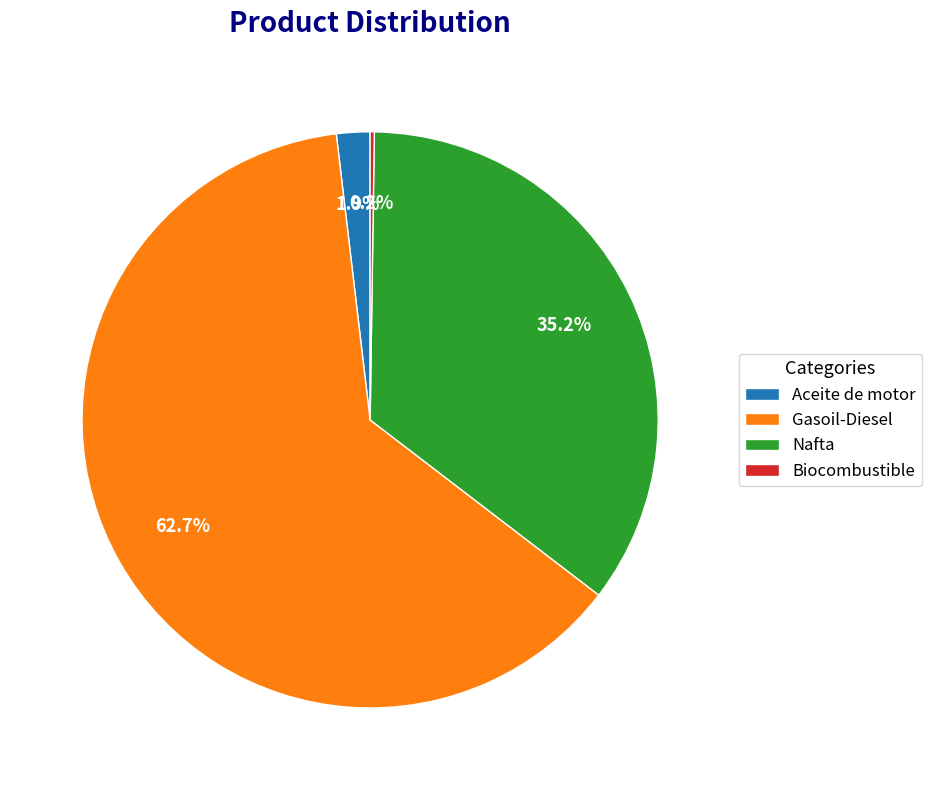

Which category has the biggest portion of the pie?

Gasoil-Diesel